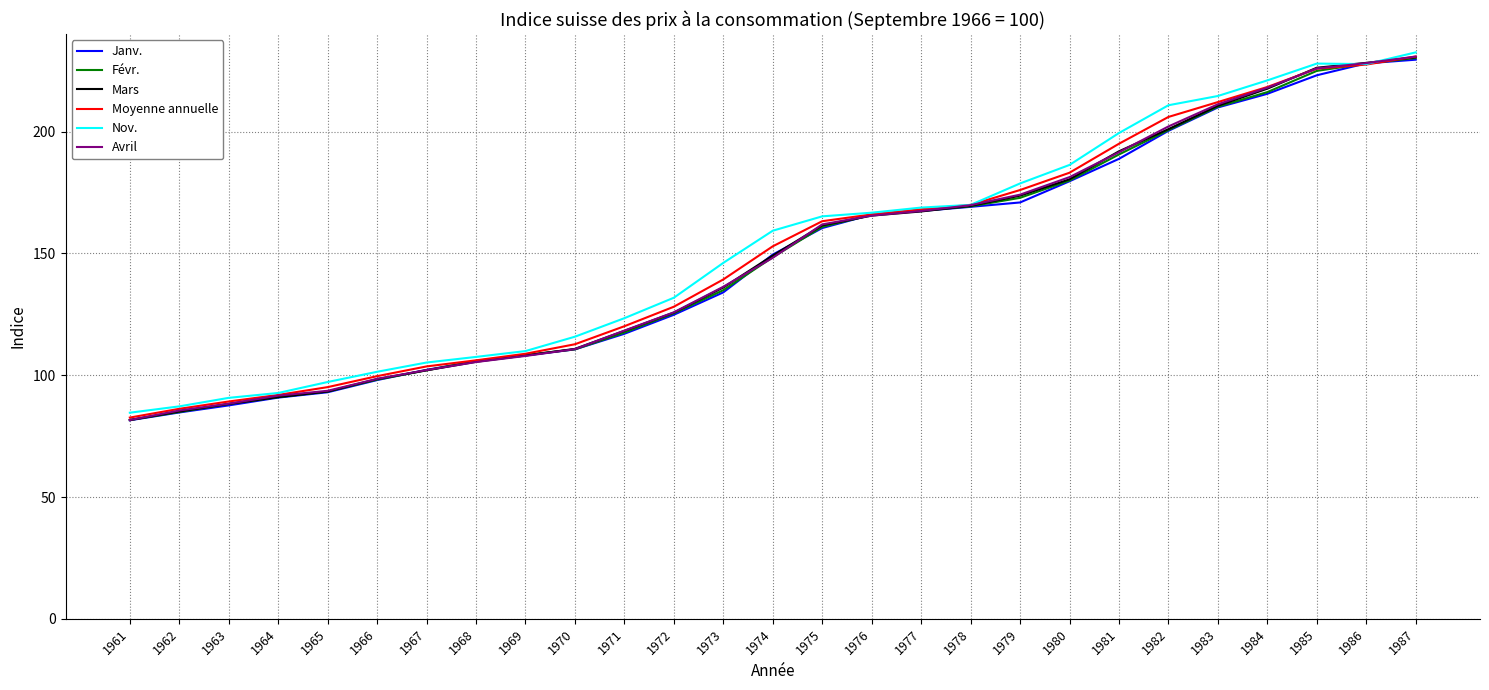

Is the value of Avril at 1966 greater than the value of Moyenne annuelle at 1961?

Yes